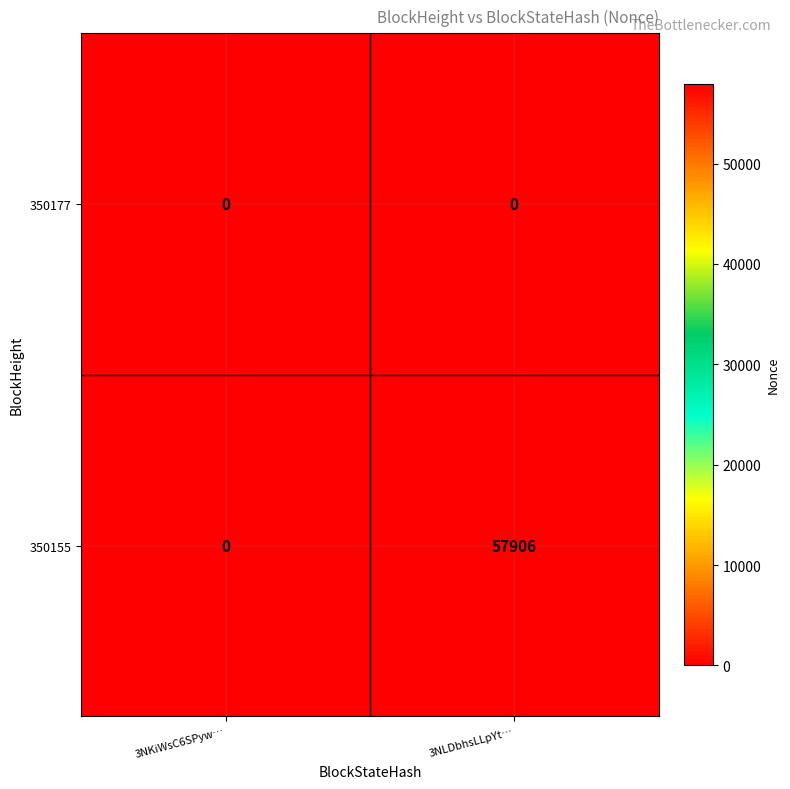

Which series has the largest range (max minus min)?

350155